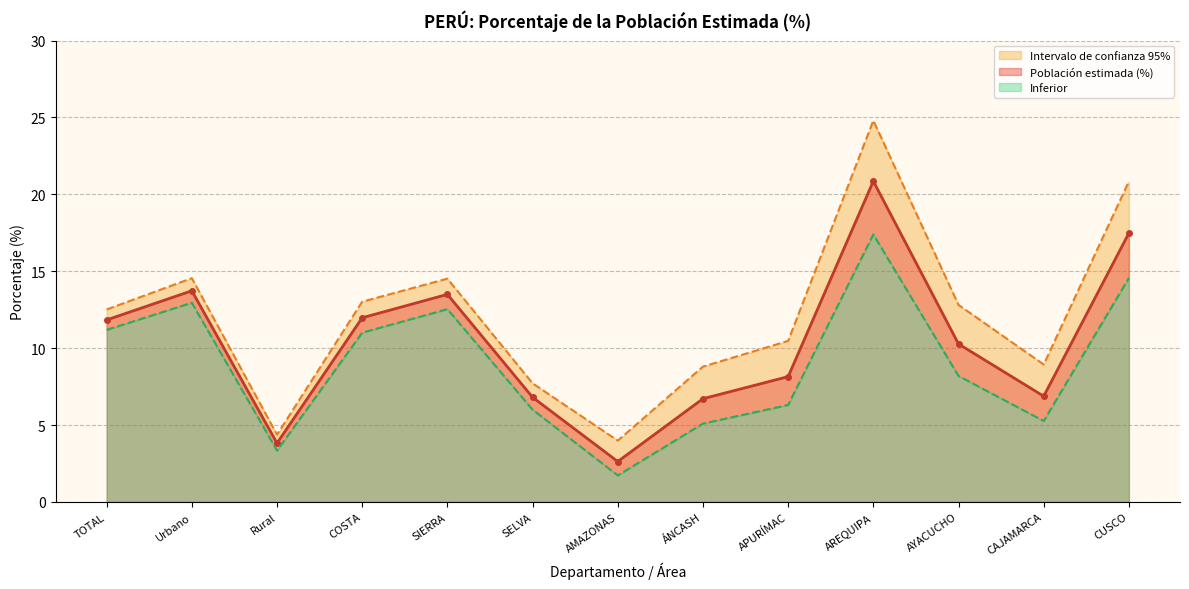

Which series has the widest spread of values?

Superior